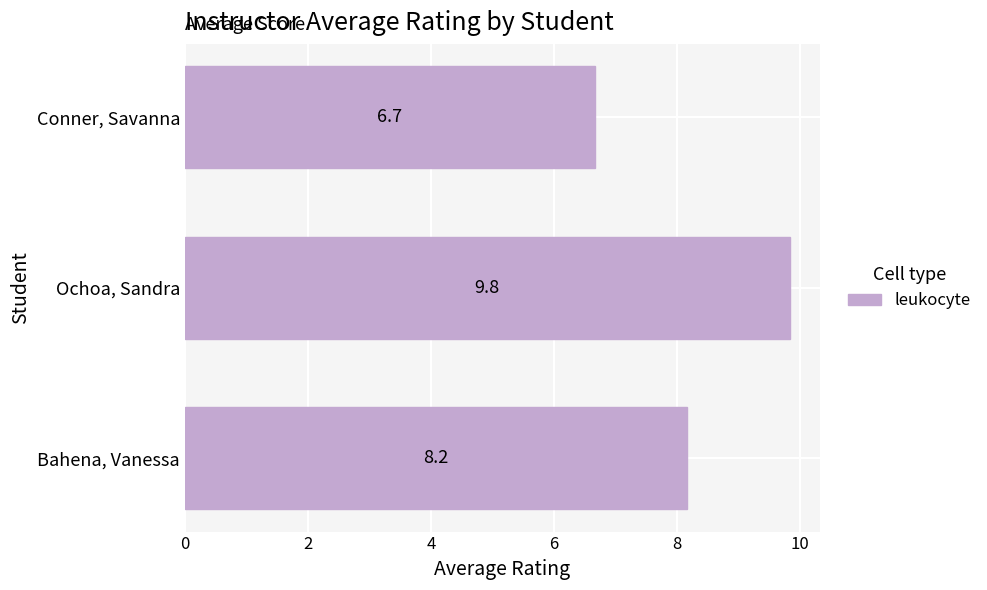

What is the sum of the values at Conner, Savanna and Ochoa, Sandra?

16.5